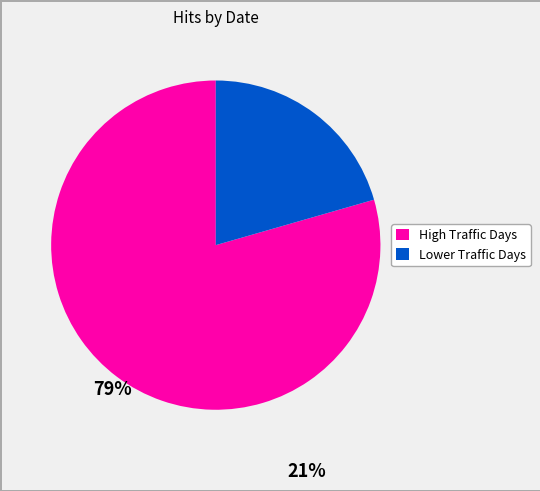

How many segments does this pie chart have?

2